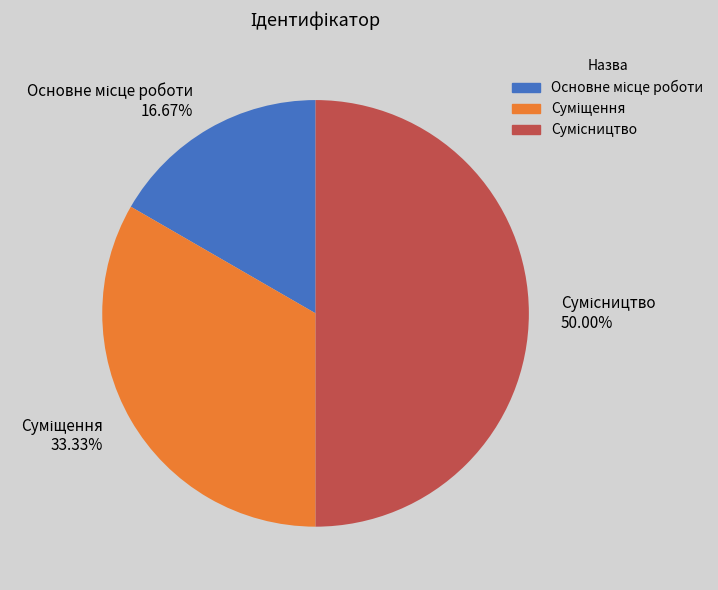

Count the number of slices in the pie.

3